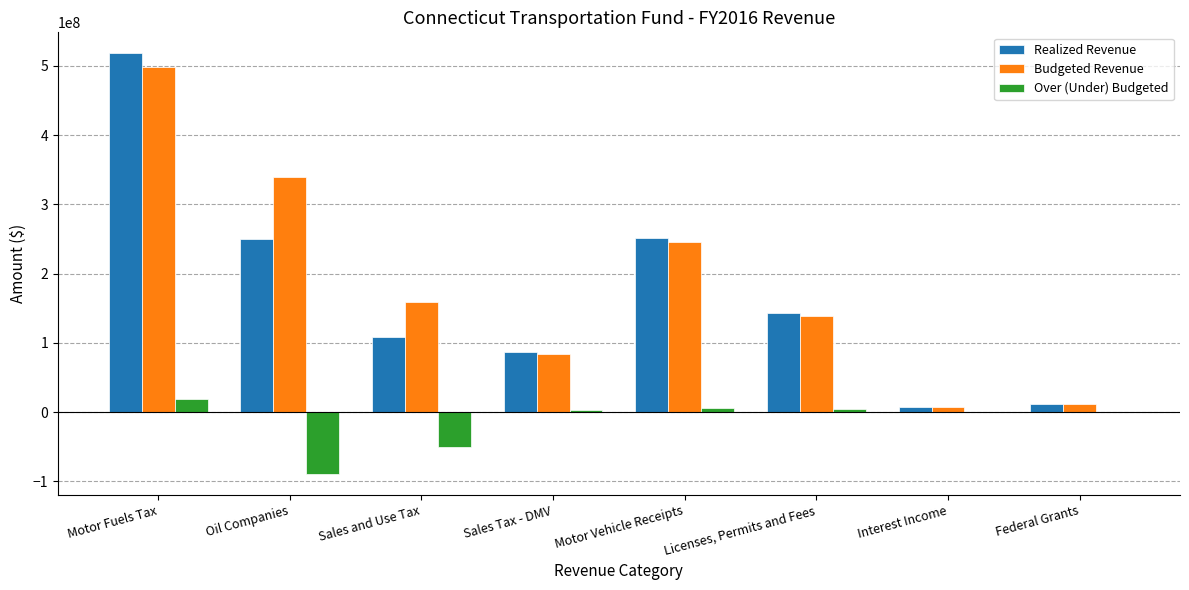

What is the highest value of the Over (Under) Budgeted series?

19230007